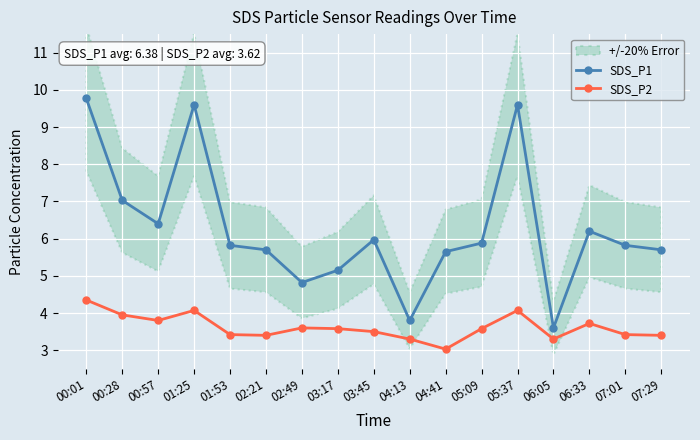

Where is the first local maximum for SDS_P2?

01:25